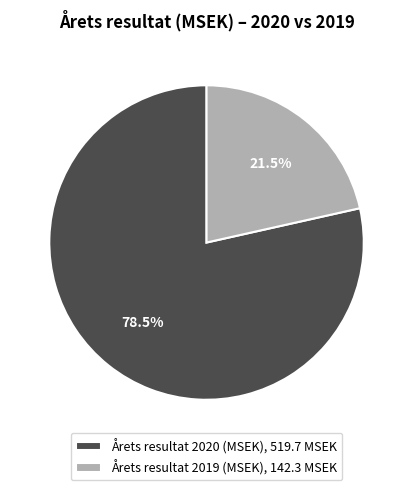

Which slice is the largest?

Årets resultat 2020 (MSEK), 519.7 MSEK